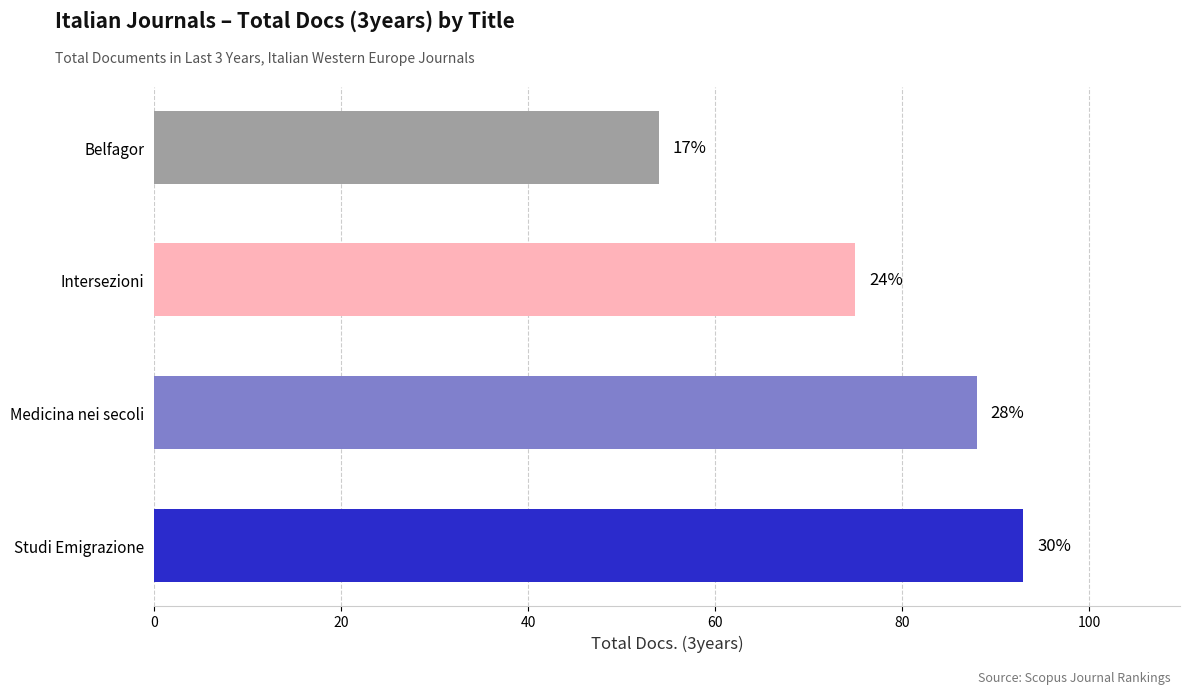

What is the sum of all values?

310